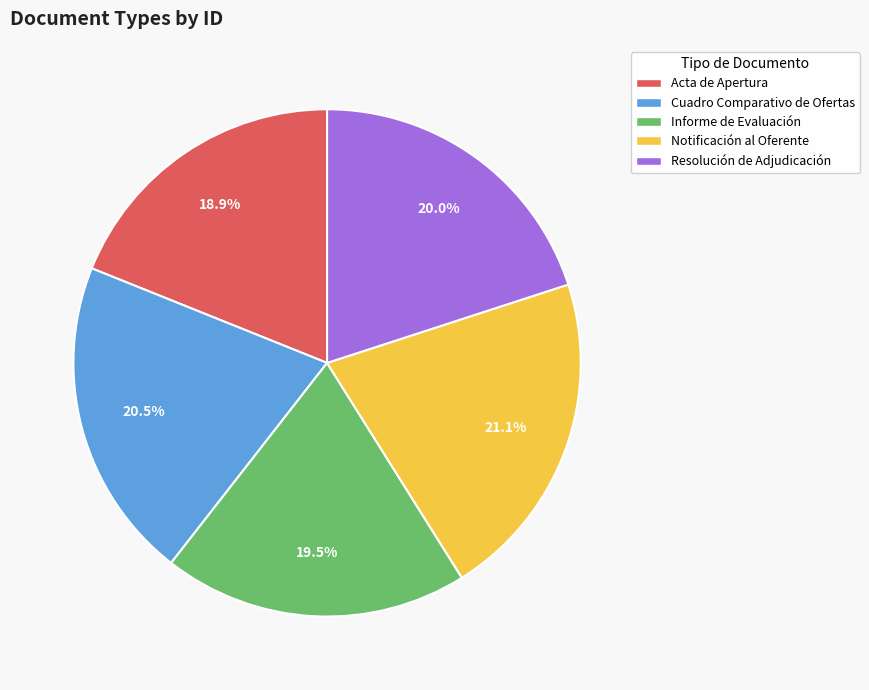

Rank the categories by value from highest to lowest.

Notificación al Oferente, Cuadro Comparativo de Ofertas, Resolución de Adjudicación, Informe de Evaluación, Acta de Apertura